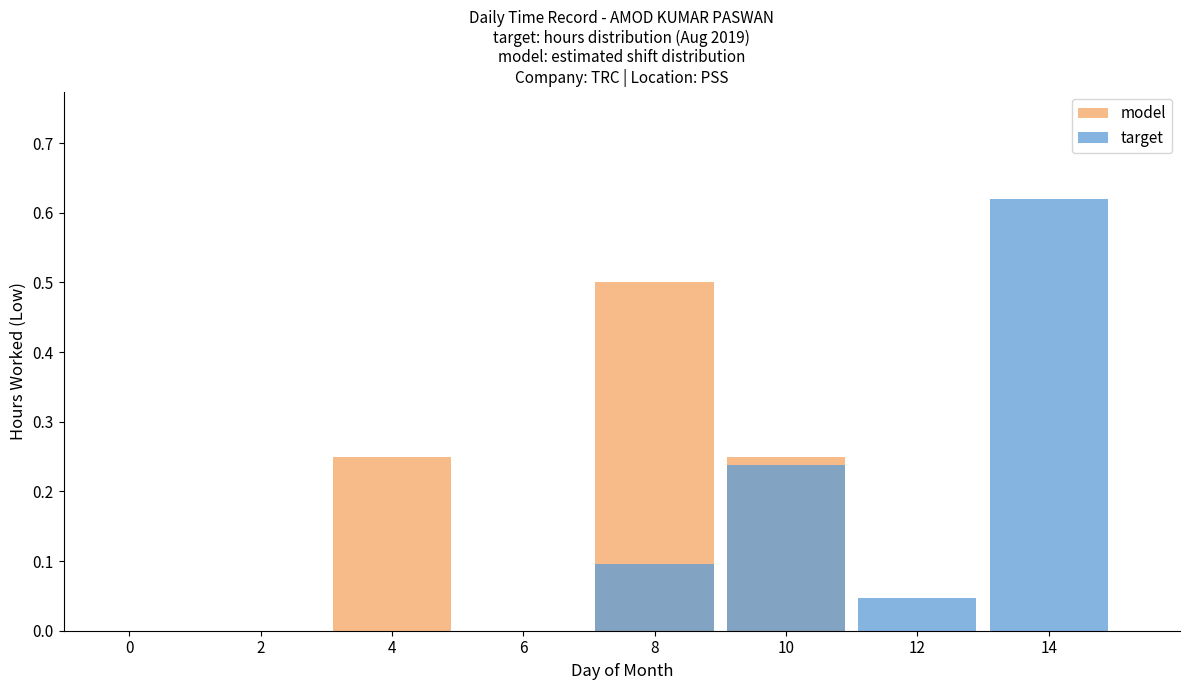

What are all the series names shown in the legend?

model, target